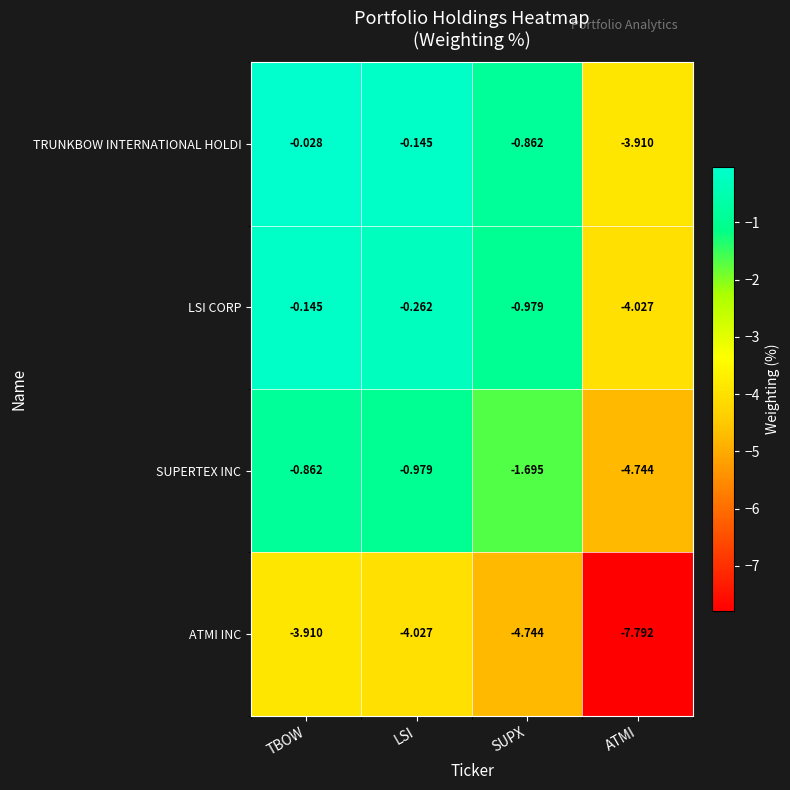

Rank the series at SUPX from highest to lowest value.

TRUNKBOW INTERNATIONAL HOLDI, LSI CORP, SUPERTEX INC, ATMI INC